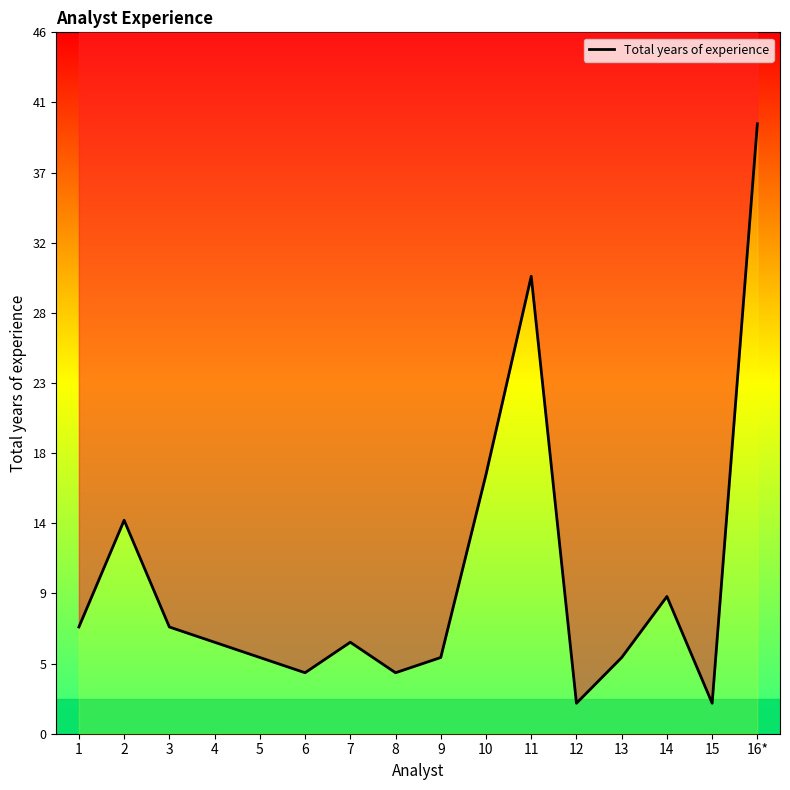

What is the greatest value displayed?

40